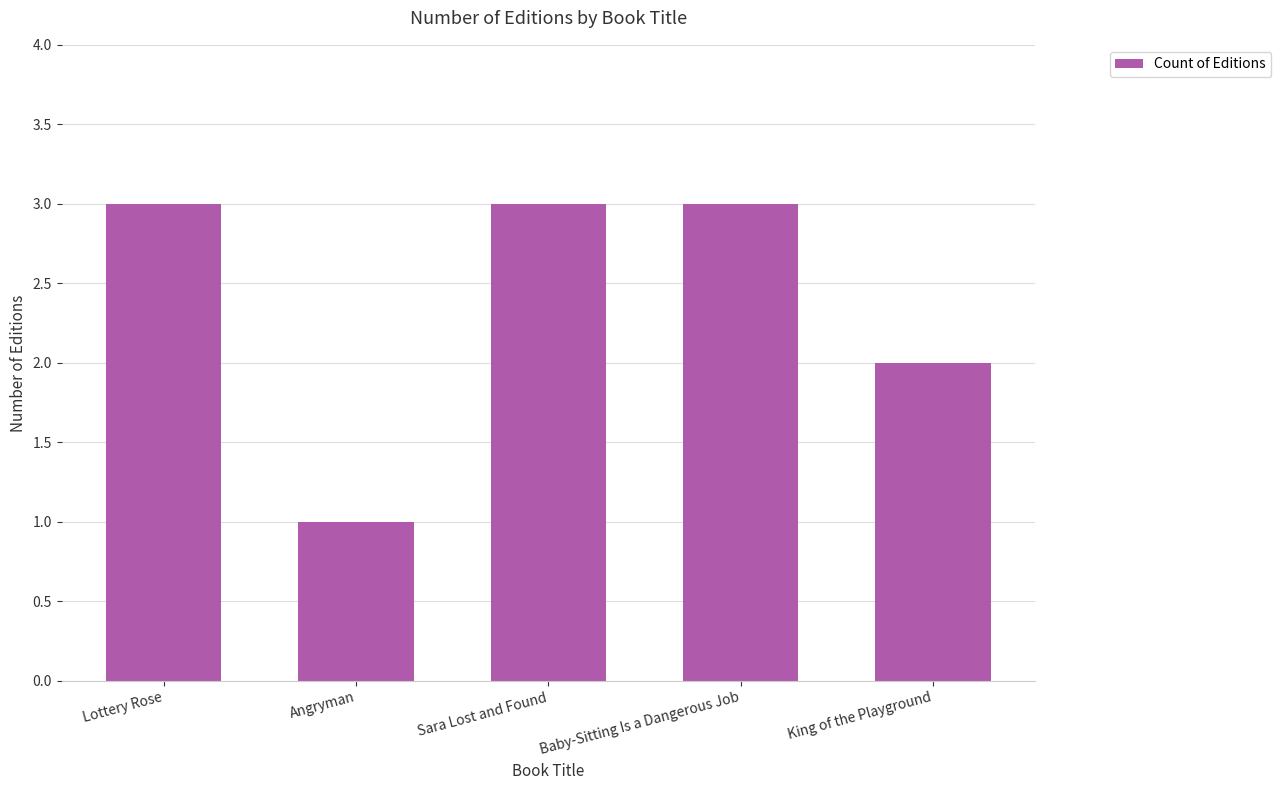

The chart shows a value of 3 at Baby-Sitting Is a Dangerous Job. True or false?

True